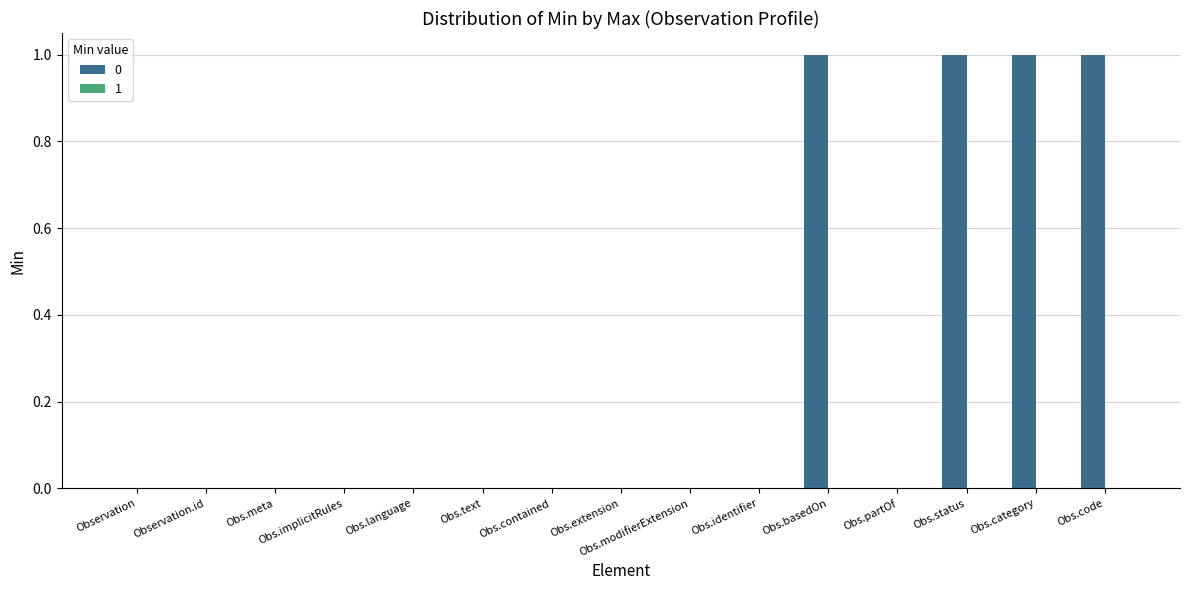

What is the sum of all values?

4